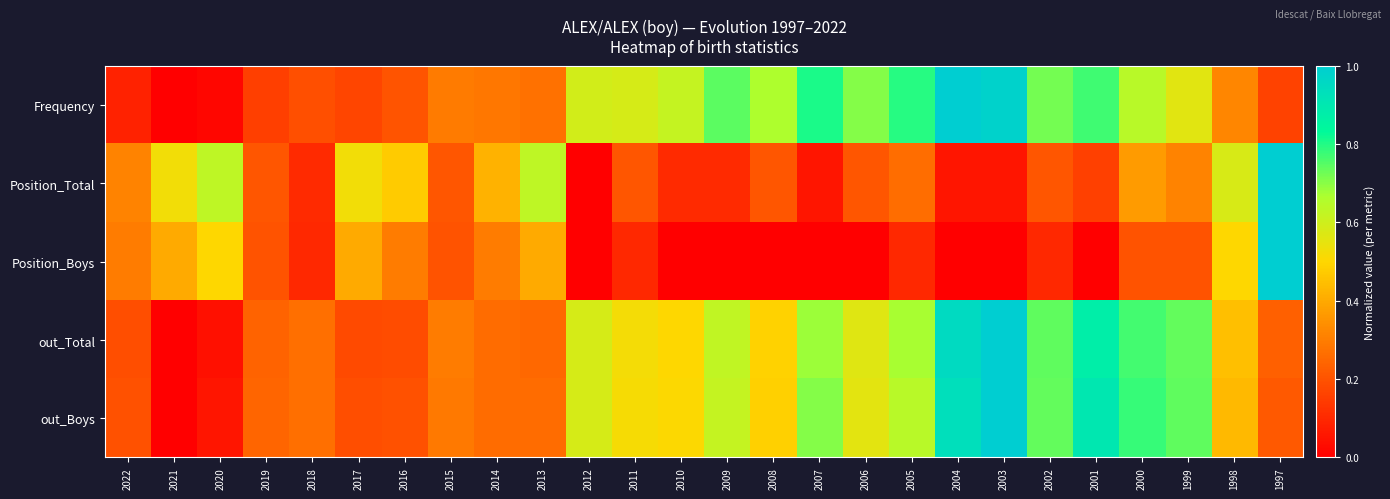

Which series changed the most between 2015 and 2011?

Frequency